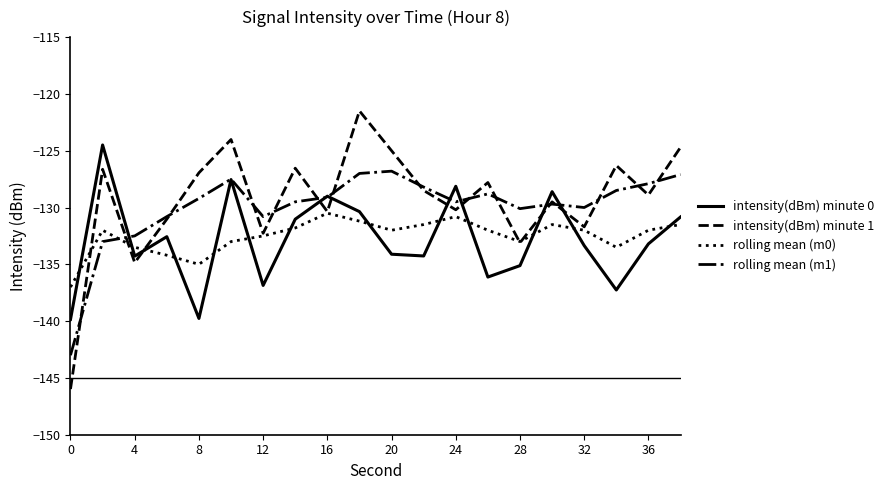

How many lines are shown in the chart?

4